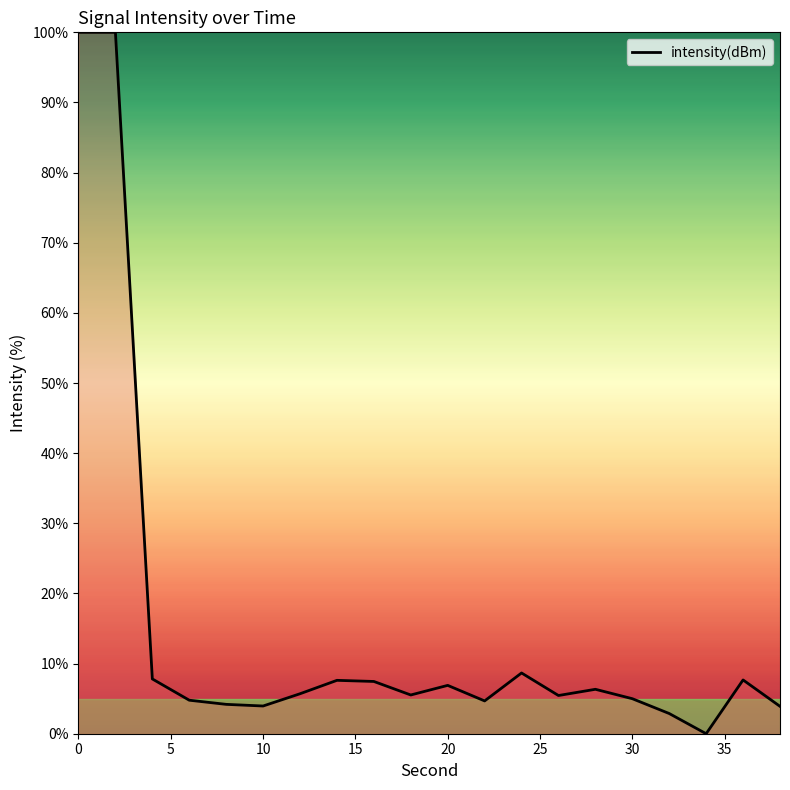

What is the difference between the maximum and minimum values?

100.0